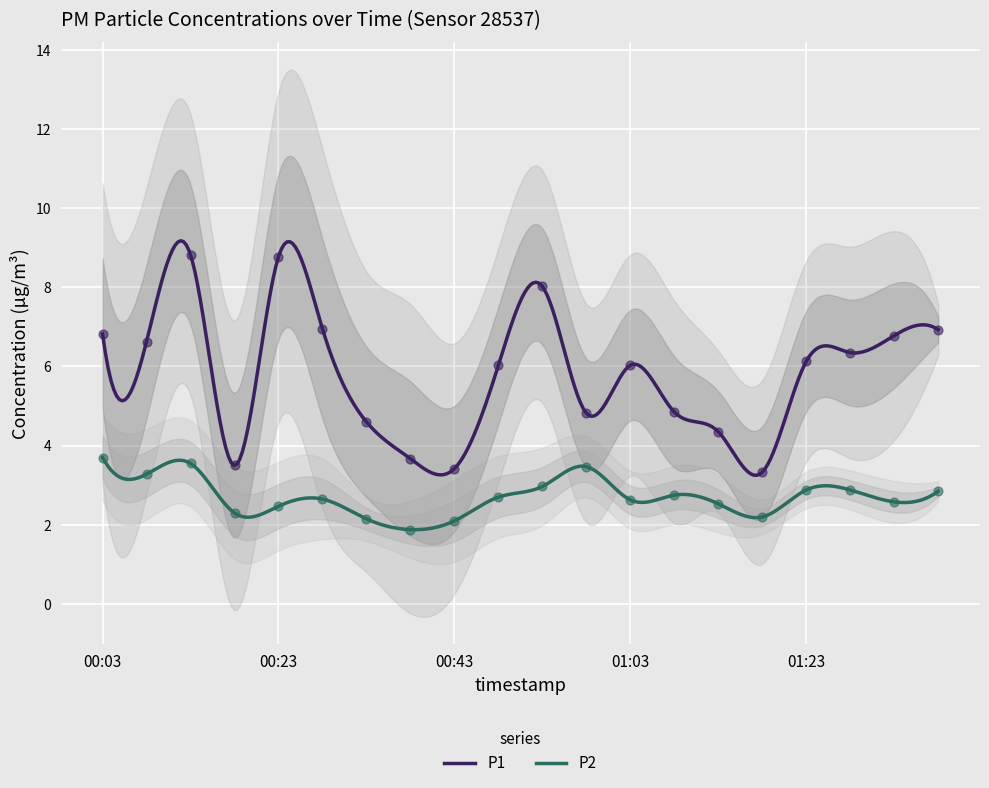

Which series reaches the minimum Y coordinate?

P2